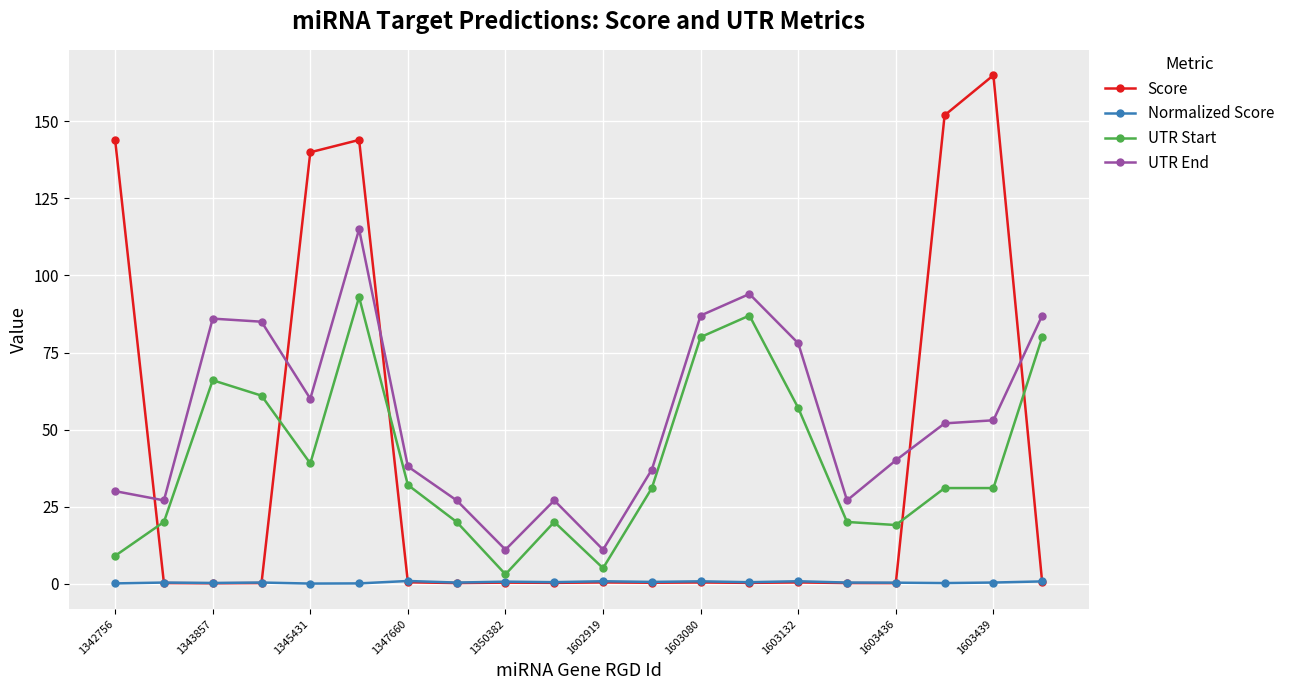

Rank the series by their maximum value, from lowest to highest.

Normalized Score, UTR Start, UTR End, Score